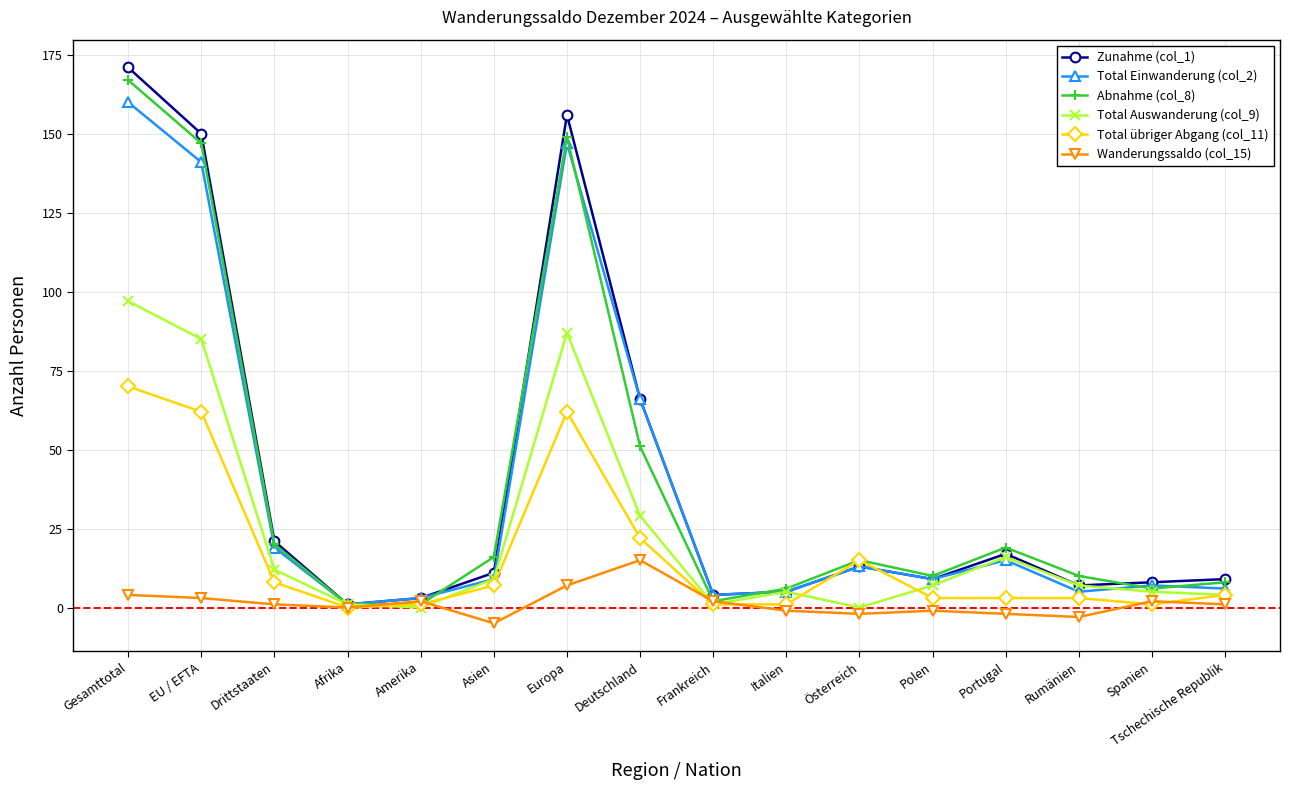

What is the label of the 6th point from the right?

Österreich